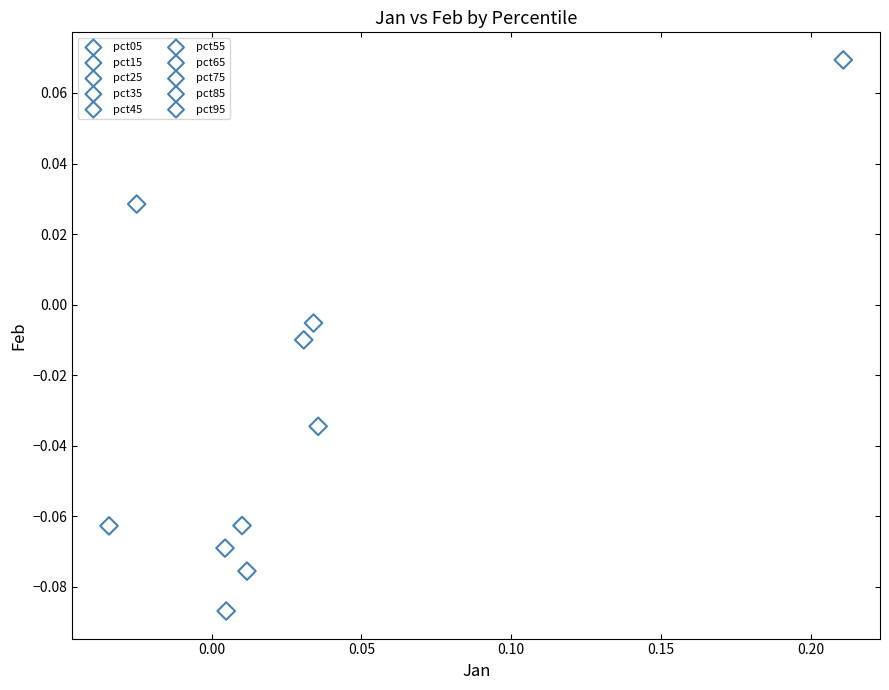

Which series reaches the minimum Y coordinate?

pct35